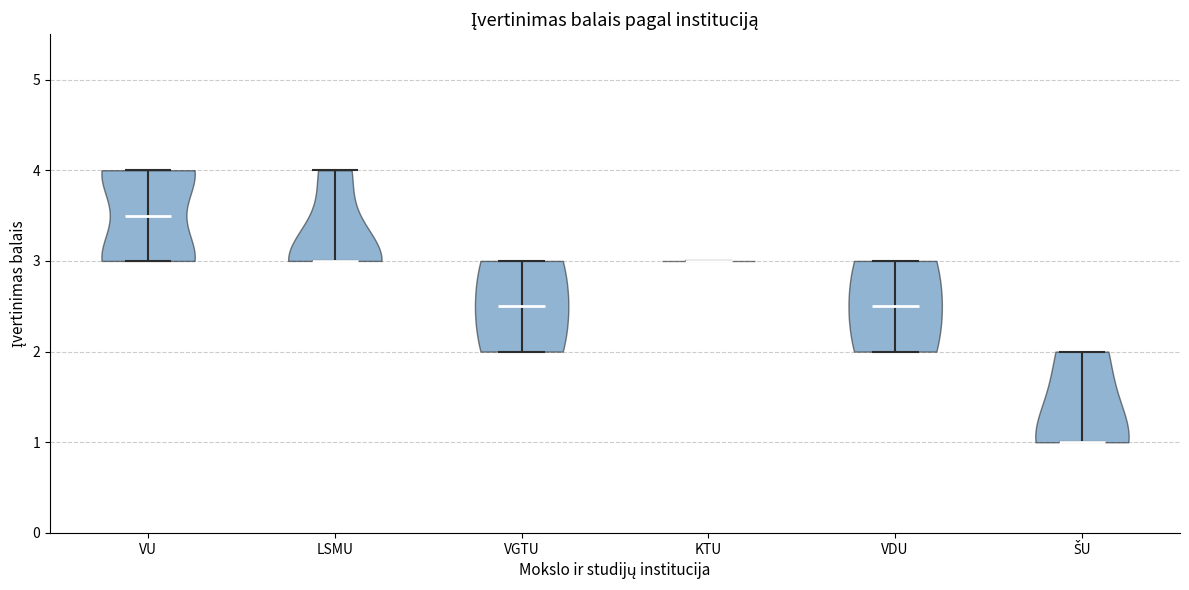

Which violin has the highest median line?

VU